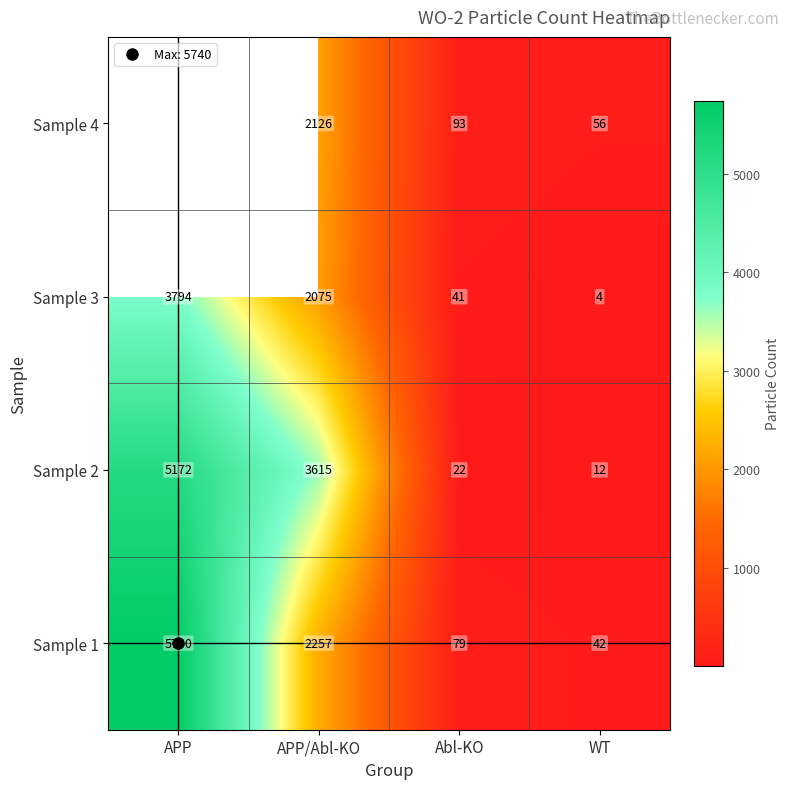

Is it true that Sample 1 equals 24.0 at Abl-KO?

False